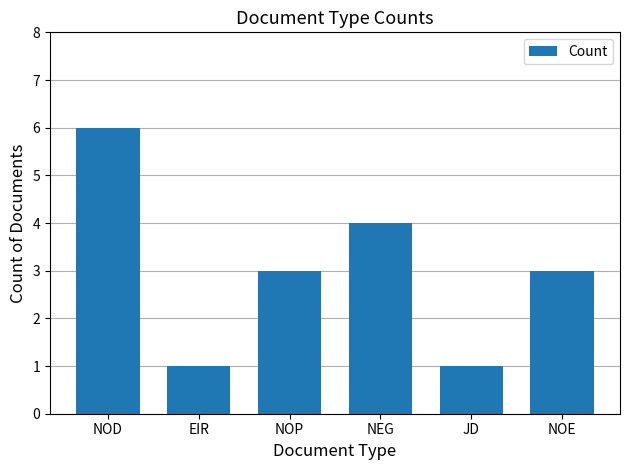

What is the ratio of the value at NOE to the value at NOP?

1.0